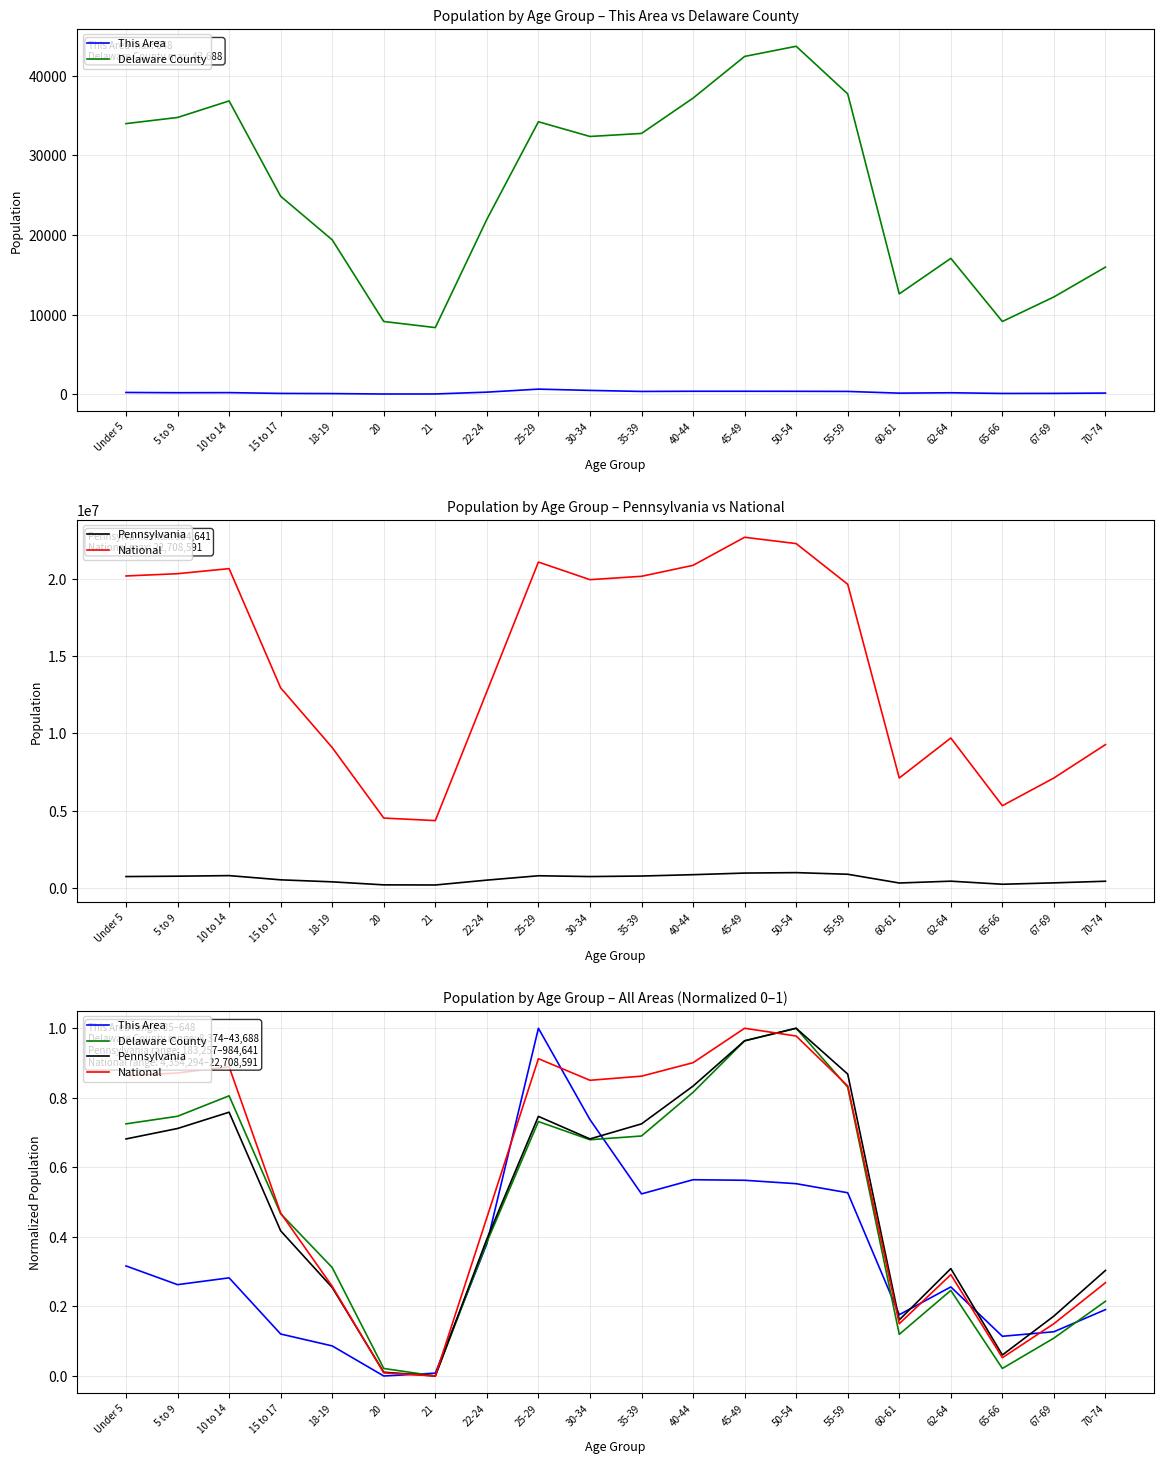

Reading left to right, extract all data points from this chart.

This Area: 0.3	0.3	0.3	0.1	0.1	0.0	0.0	0.4	1.0	0.7	0.5	0.6	0.6	0.6	0.5	0.2	0.3	0.1	0.1	0.2
Delaware County: 0.7	0.7	0.8	0.5	0.3	0.0	0.0	0.4	0.7	0.7	0.7	0.8	1.0	1.0	0.8	0.1	0.2	0.0	0.1	0.2
Pennsylvania: 0.7	0.7	0.8	0.4	0.3	0.0	0.0	0.4	0.7	0.7	0.7	0.8	1.0	1.0	0.9	0.2	0.3	0.1	0.2	0.3
National: 0.9	0.9	0.9	0.5	0.3	0.0	0.0	0.5	0.9	0.9	0.9	0.9	1.0	1.0	0.8	0.2	0.3	0.1	0.2	0.3